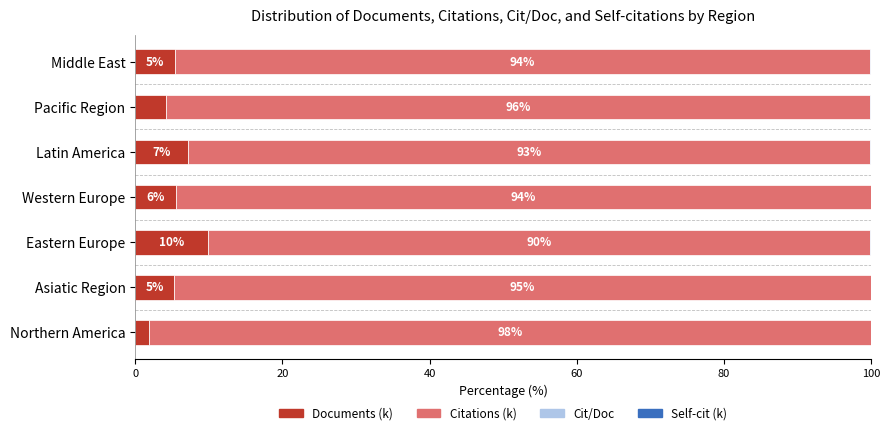

Which category has the highest value in the Documents (k) series?

Eastern Europe